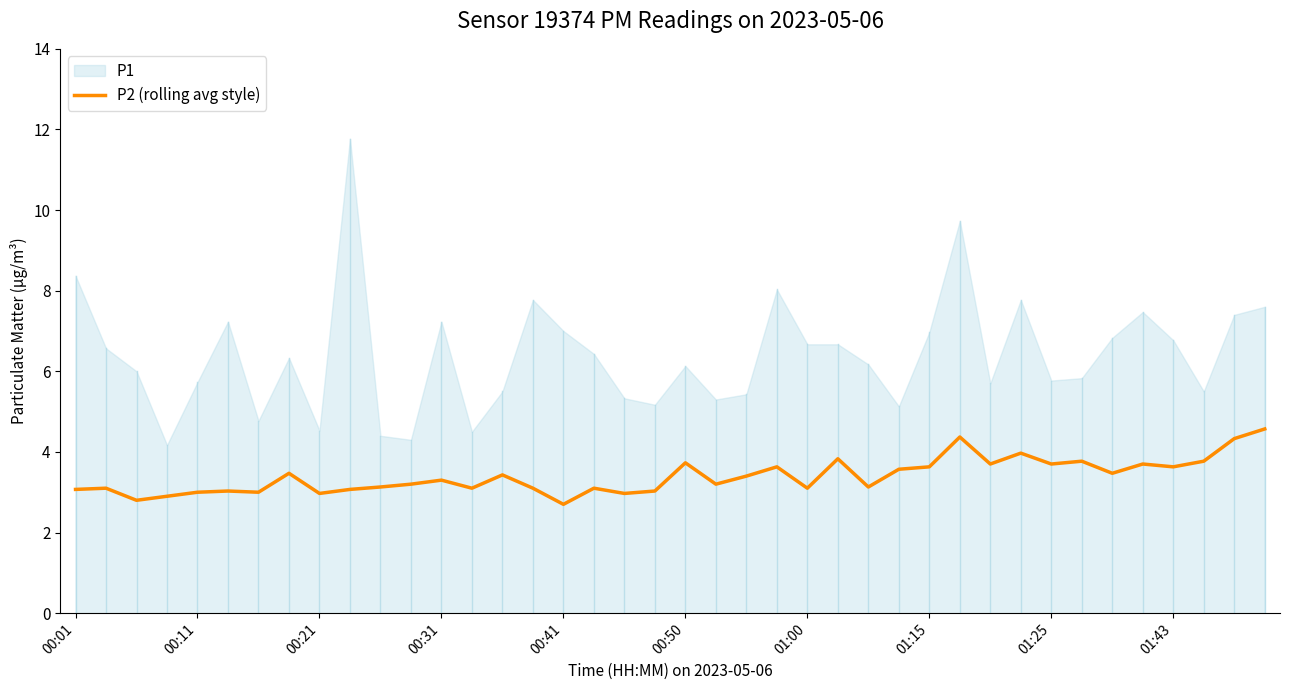

Does the chart have visible grid lines?

No